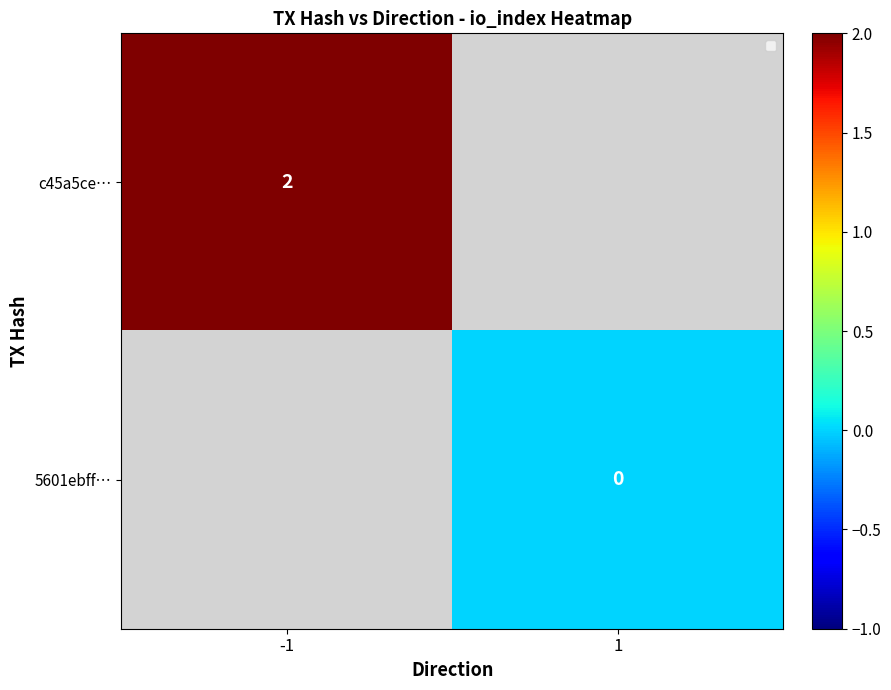

What is the greatest value displayed?

2.0